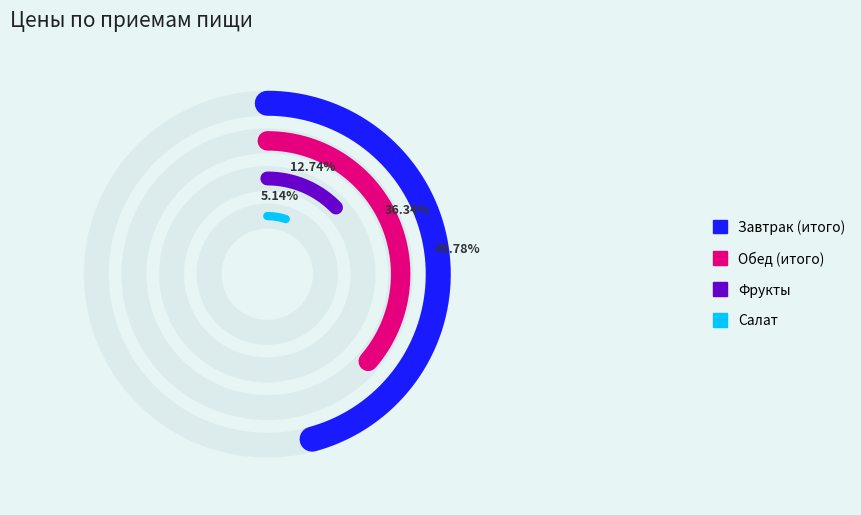

Count the number of slices in the pie.

4